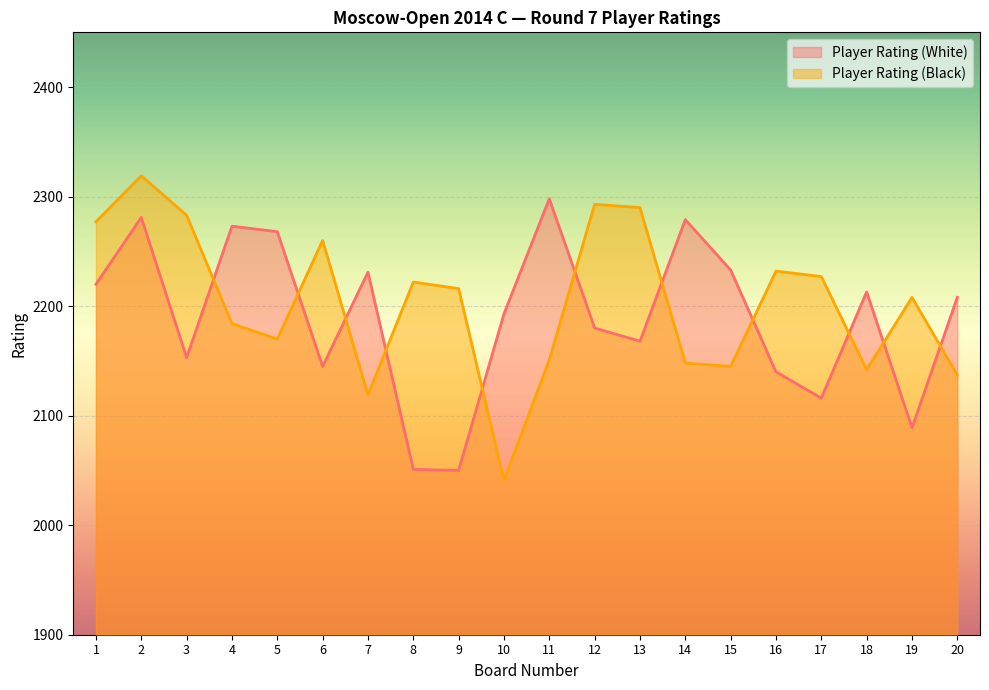

What is the difference between the highest and lowest values at 10?

152